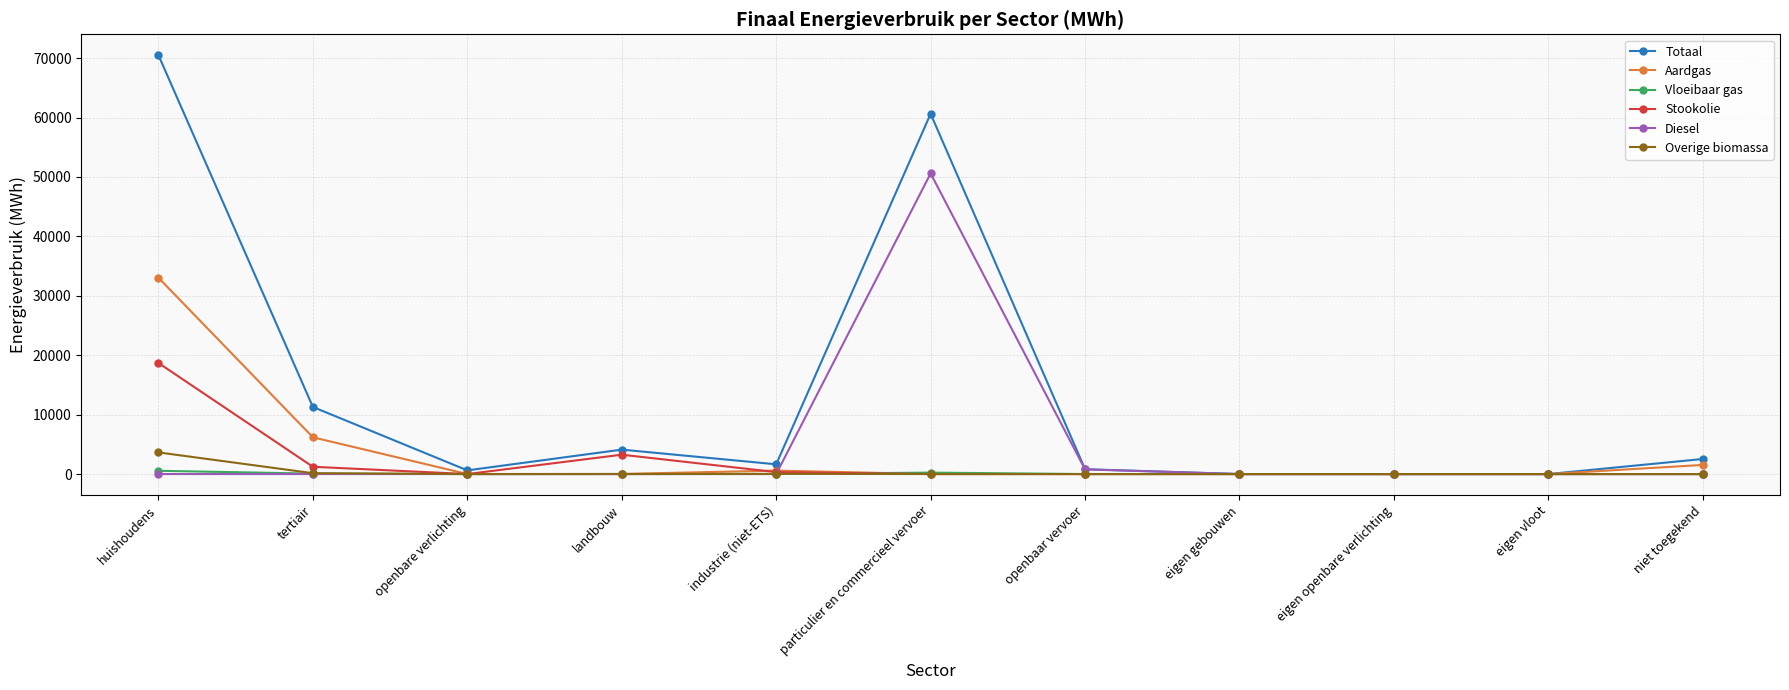

How many categories are shown in the chart?

11